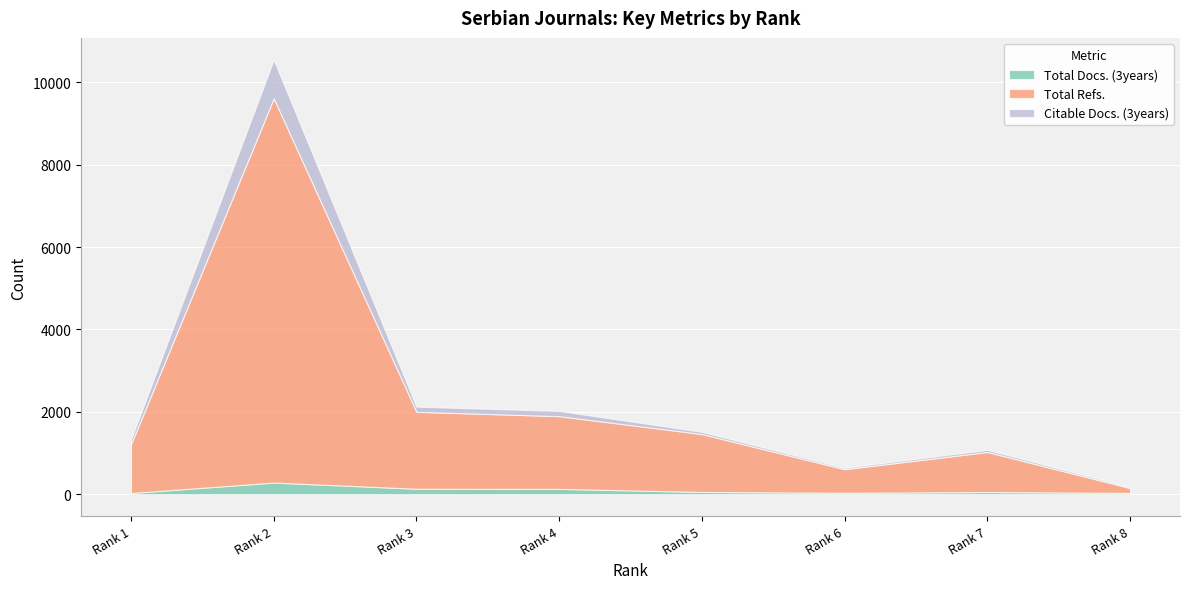

What is the difference between the second highest and second lowest values in the Total Refs. series?

1296